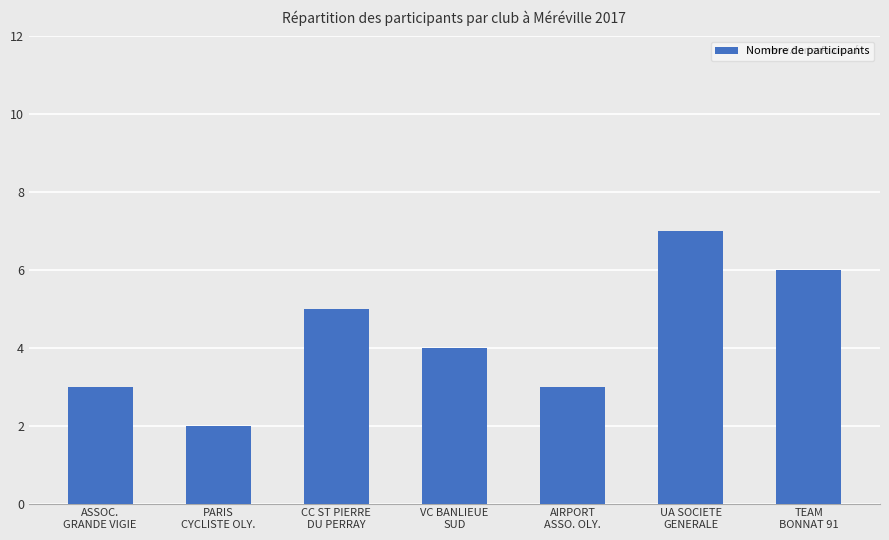

Which category has the highest value across all series?

UA SOCIETE
GENERALE